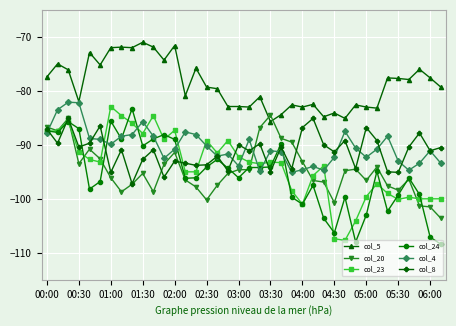

True or false: col_5 and col_20 intersect in this chart.

True